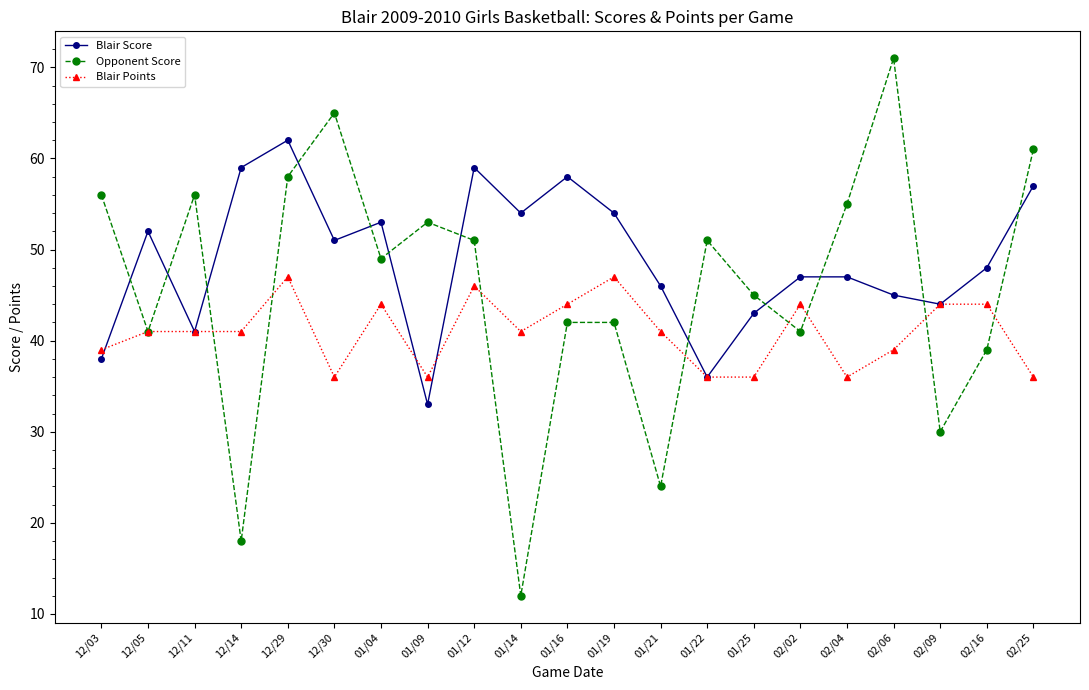

Is the value of Blair Score at 02/02 greater than the value of Opponent Score at 01/12?

No